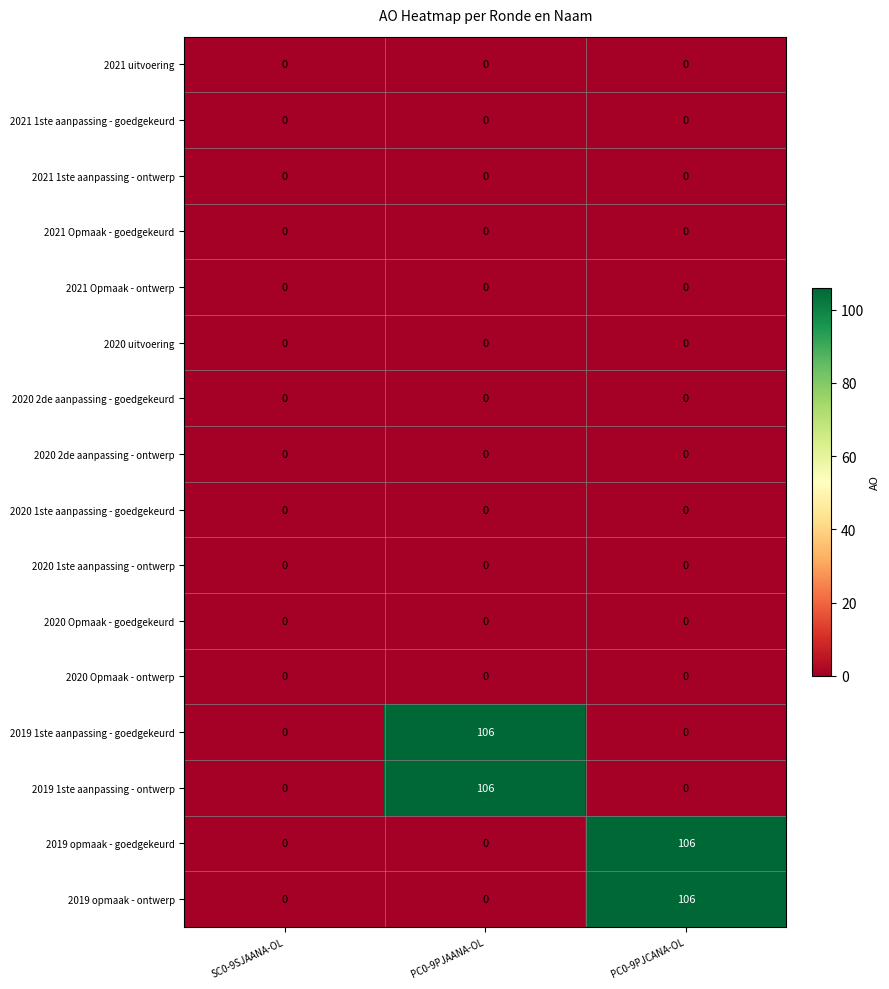

What is the spread (max minus min) of values at PC0-9PJCANA-OL?

106